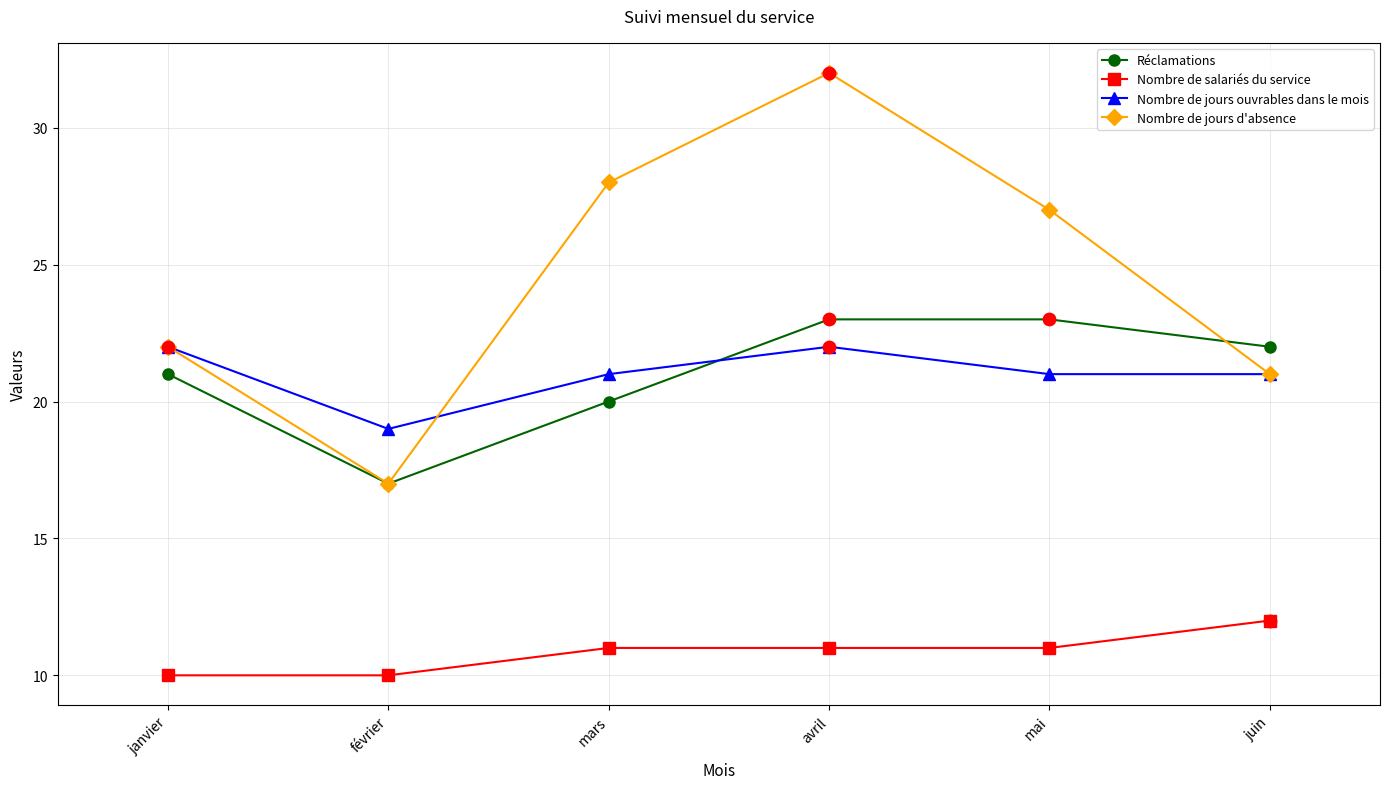

Is the value of Réclamations at février greater than the value of Nombre de salariés du service at avril?

Yes